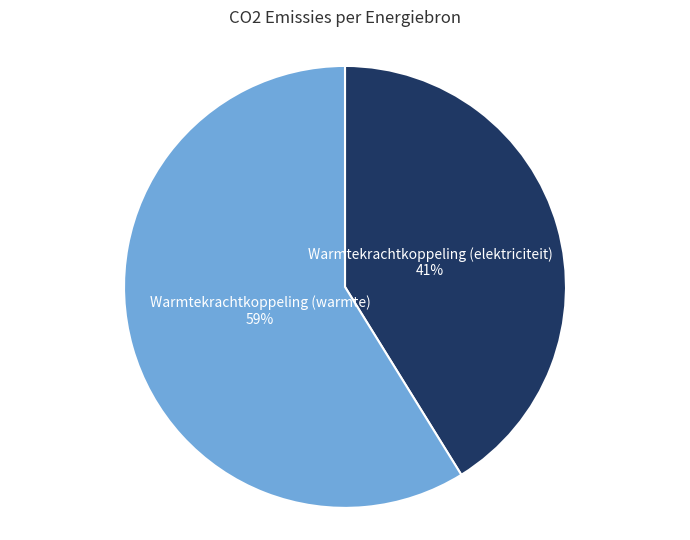

Which category accounts for the majority?

Warmtekrachtkoppeling (warmte)